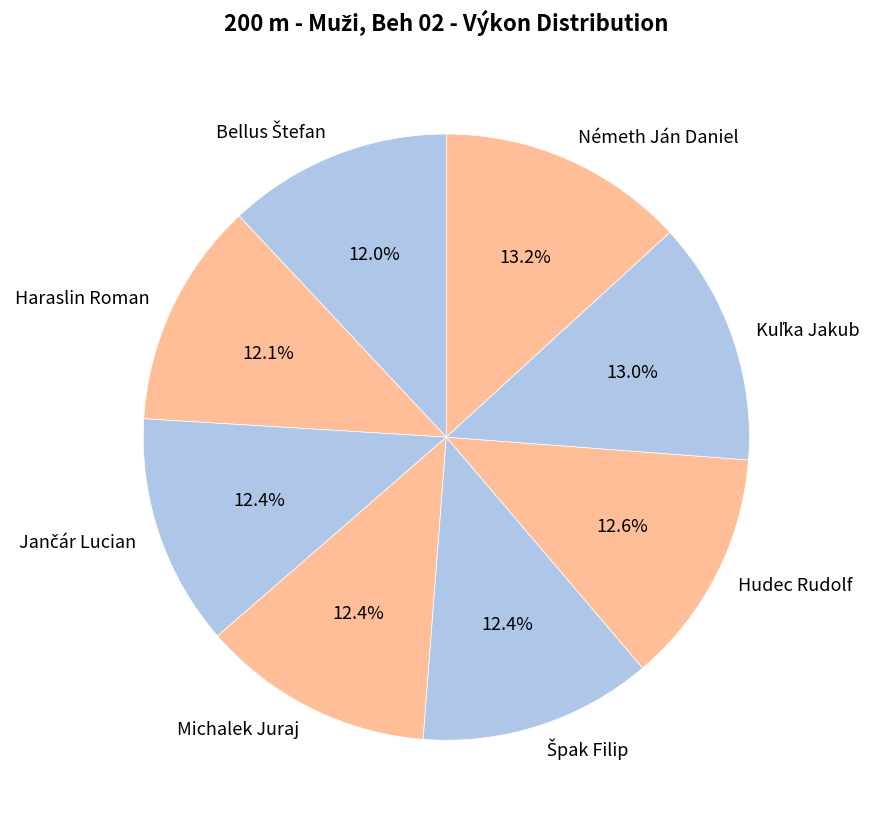

Combined, what portion of the pie is Németh Ján Daniel and Hudec Rudolf?

25.8%